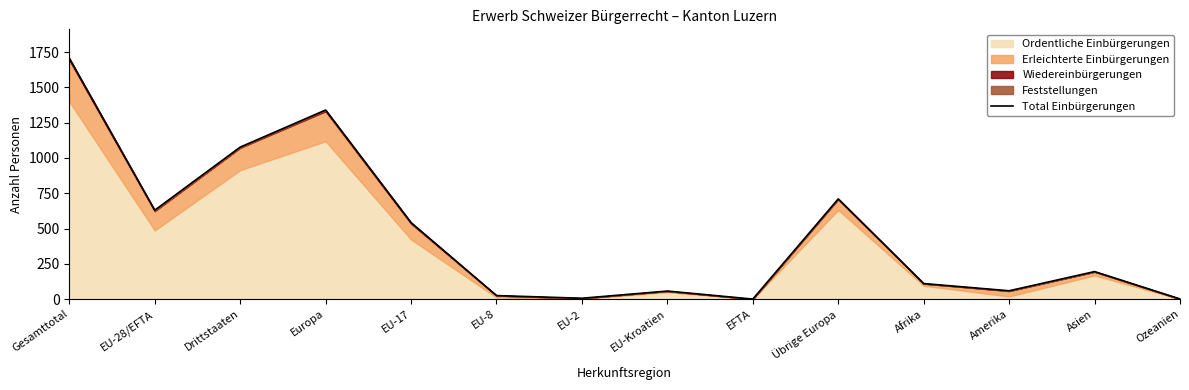

What is the sum of the values at EU-8 and Drittstaaten?

1102